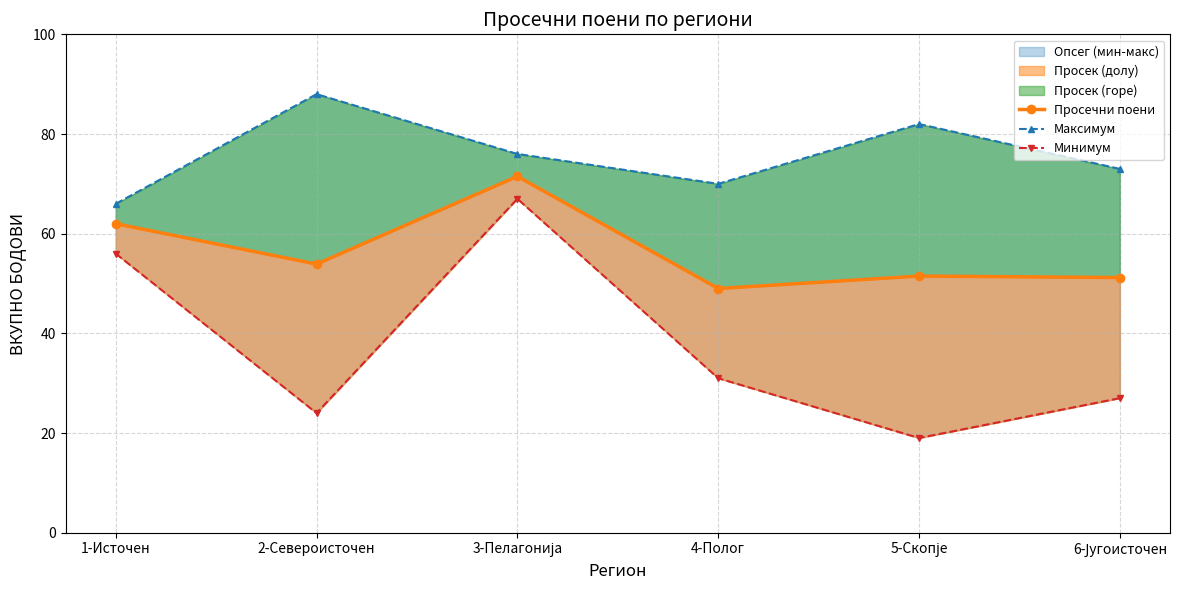

What is the spread (max minus min) of values at 5-Скопје?

63.0